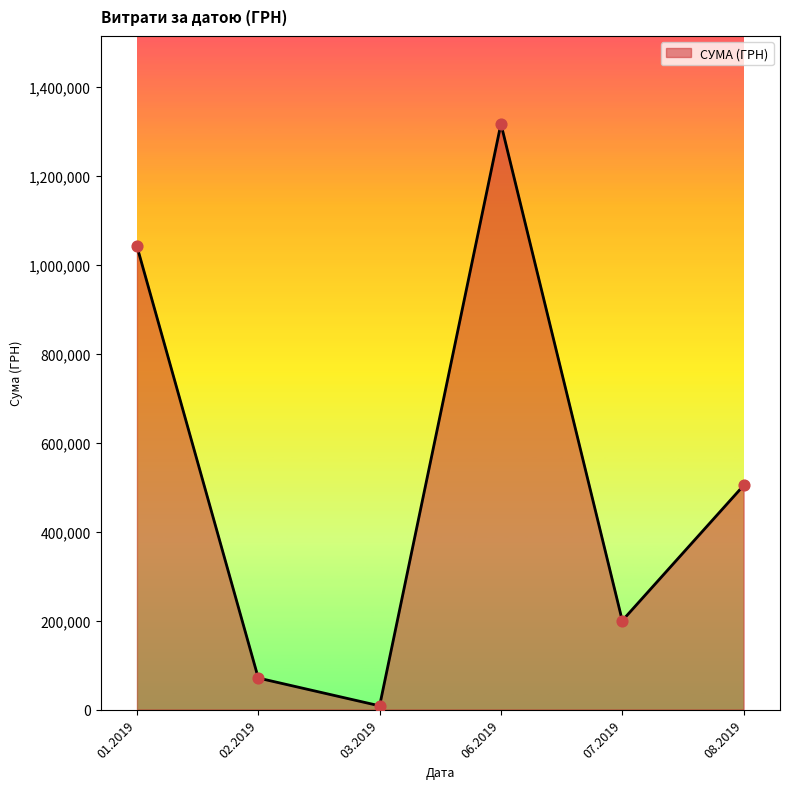

Approximately how many times larger is the value at 08.2019 compared to 06.2019?

0.4